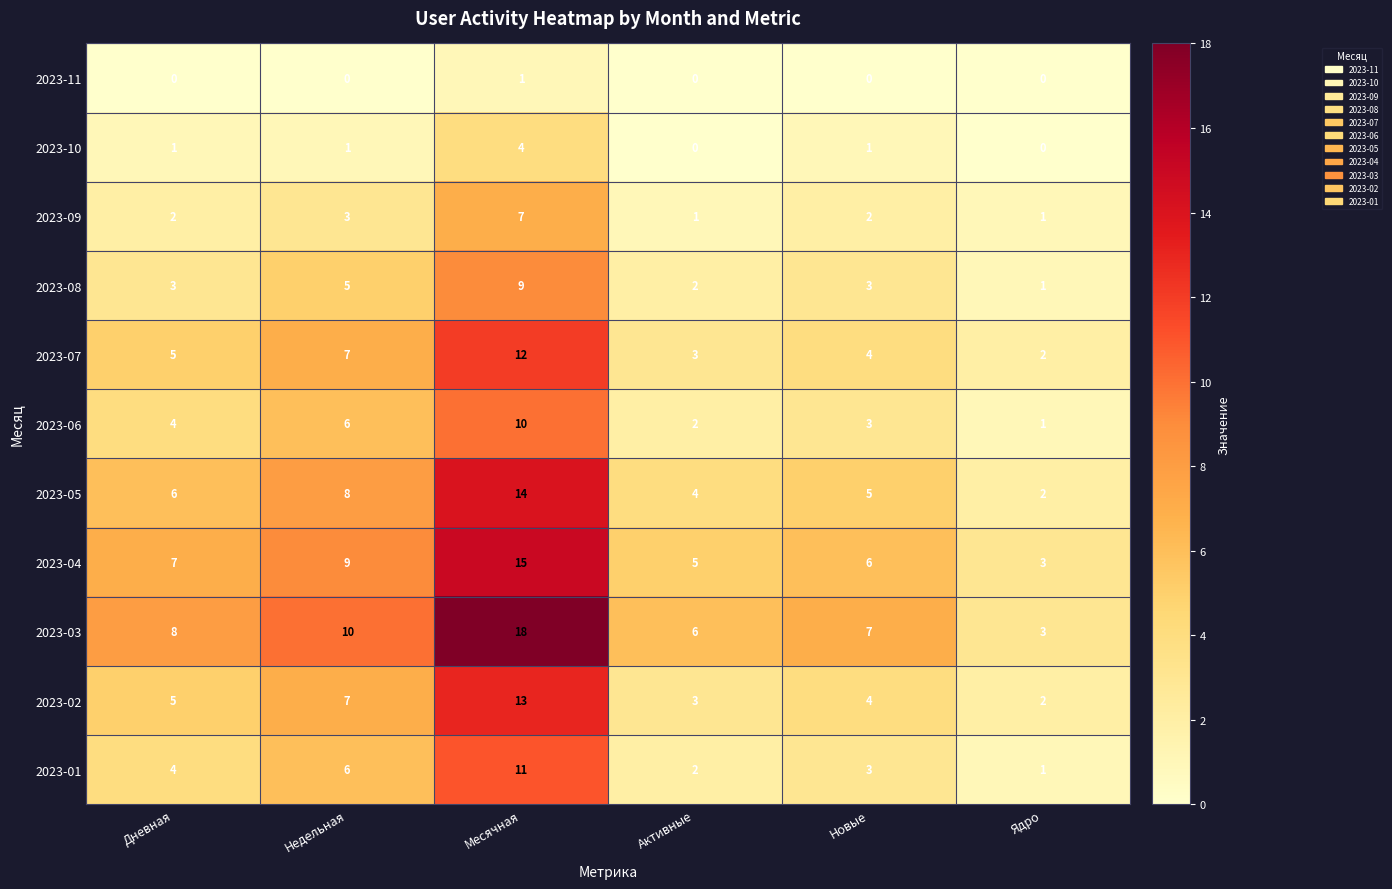

True or false: 2023-08 has a value of 2 at Активные.

True